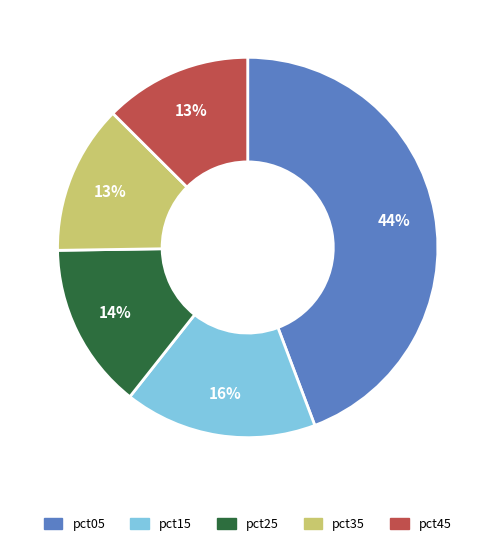

Is there a majority slice in this chart?

No